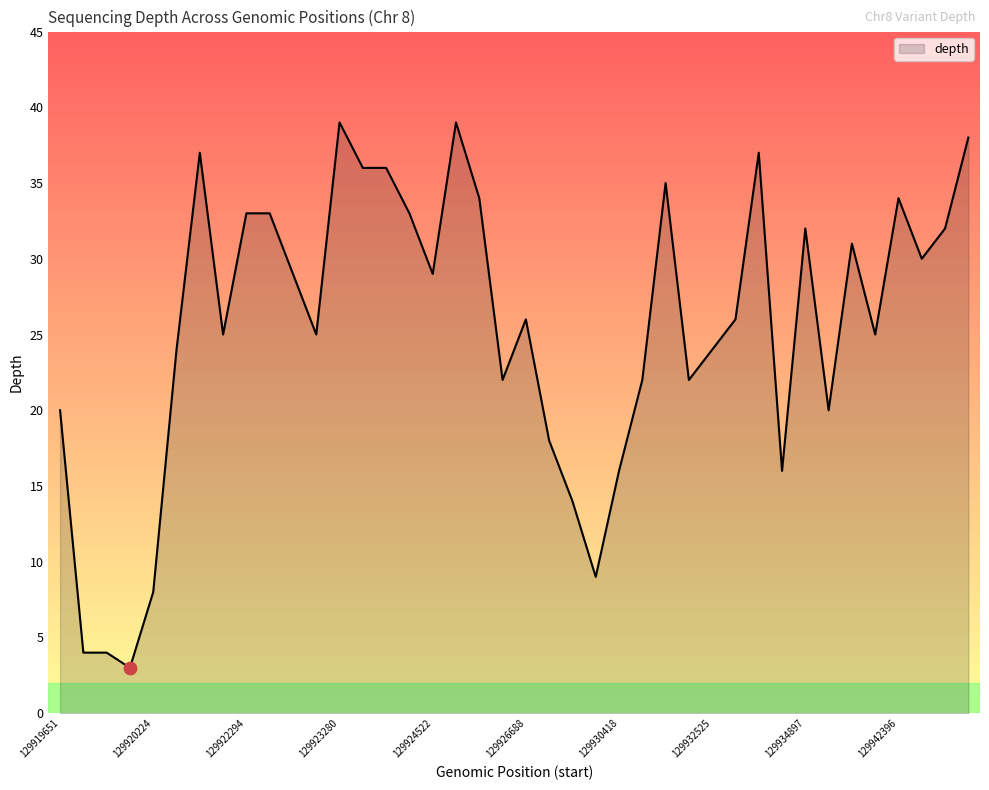

What is the greatest value displayed?

39